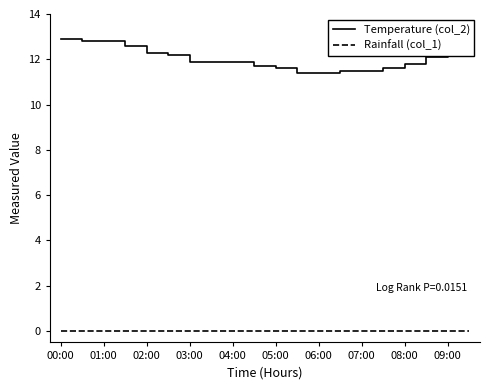

List the series in order of their peak value, highest first.

Temperature (col_2), Rainfall (col_1)